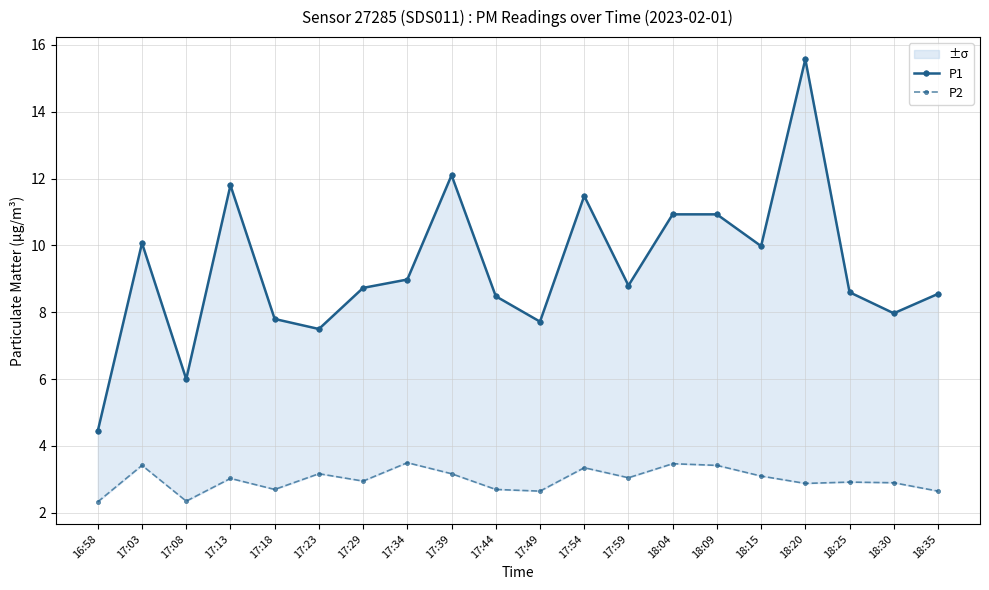

True or false: P2 and P1 cross at least once.

False